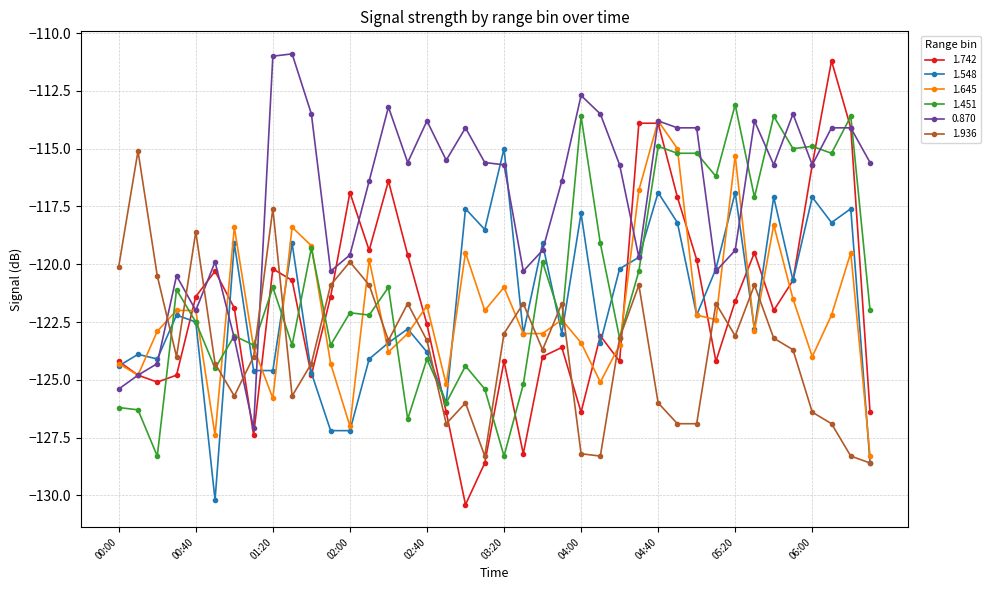

True or false: 0.870 has more than 2 points higher than both neighbors.

True